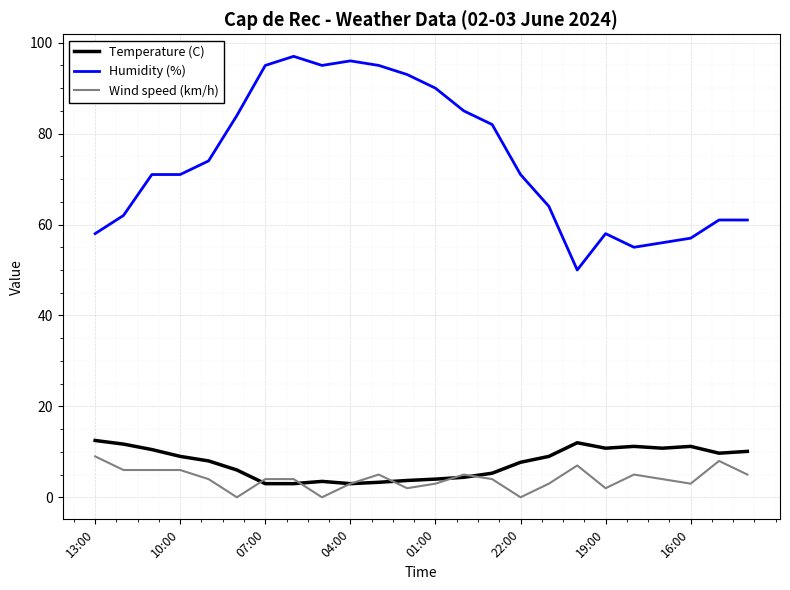

True or false: Wind speed (km/h) and Humidity (%) cross at least once.

False